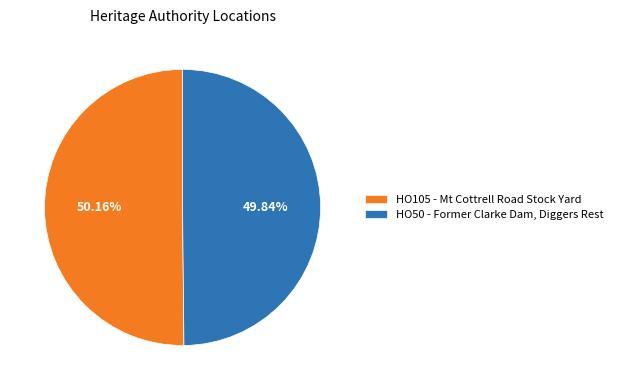

Count the number of slices in the pie.

2